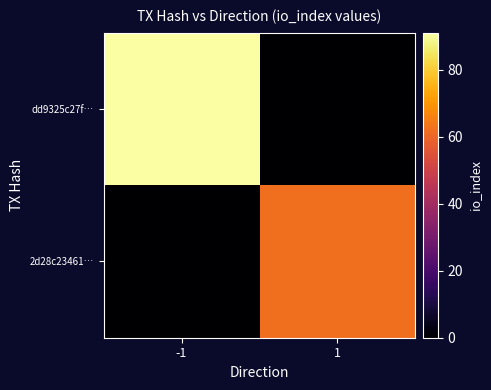

Which series has the widest spread of values?

dd9325c27f…